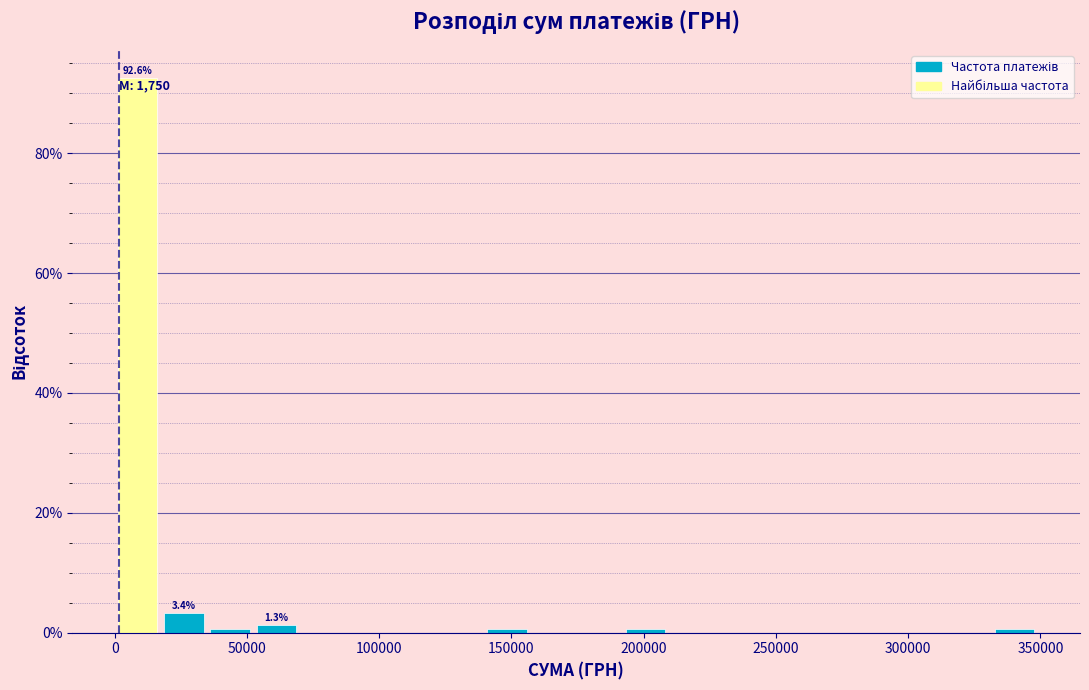

Read against the x-axis, roughly where is the centre of the tallest bar?

10000